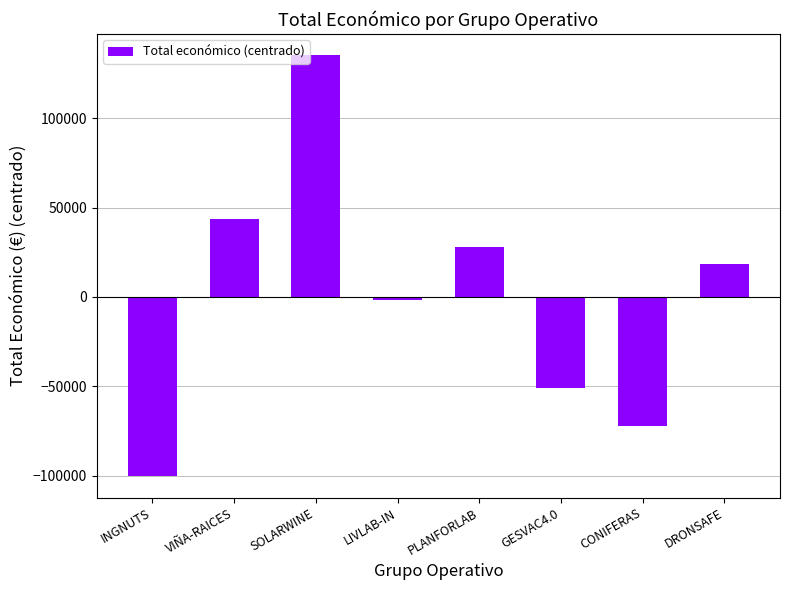

What is the difference between the second highest and second lowest values?

115848.0